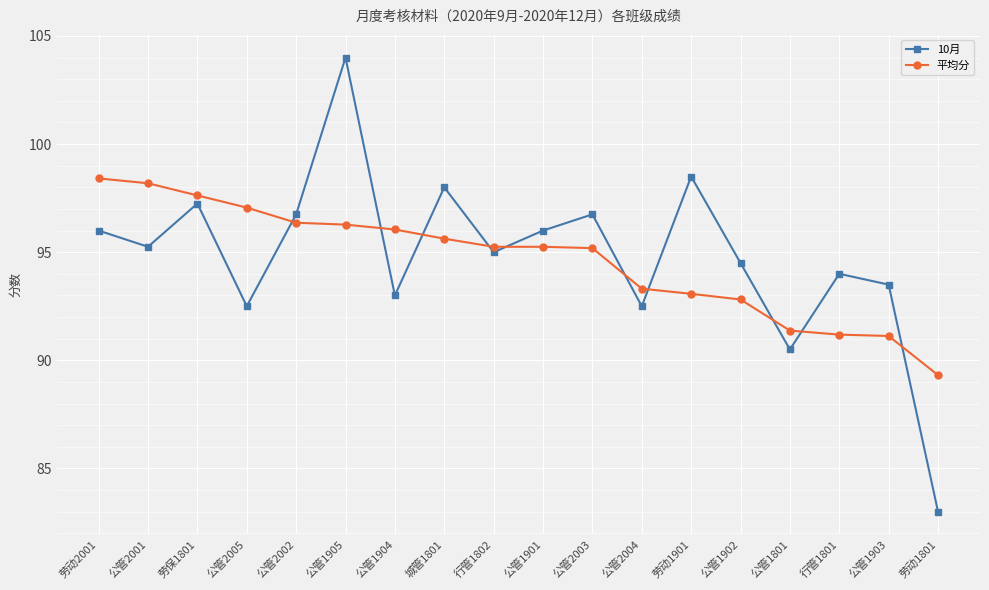

What is the label of the 1st point from the right?

劳动1801